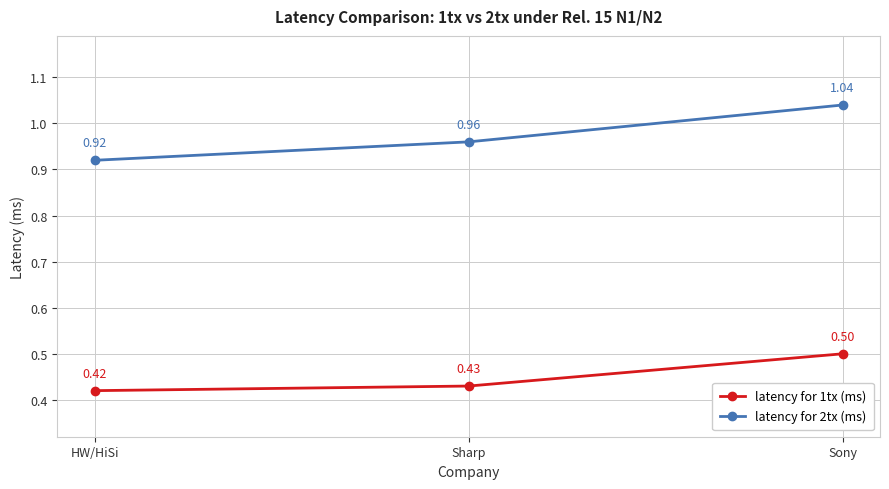

Count the latency for 1tx (ms) values in the range 0 to 1.

3